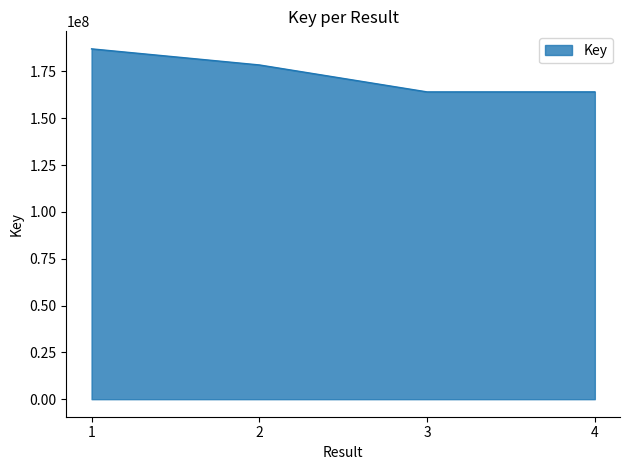

Is it true that the value at 2 is 178467548?

True